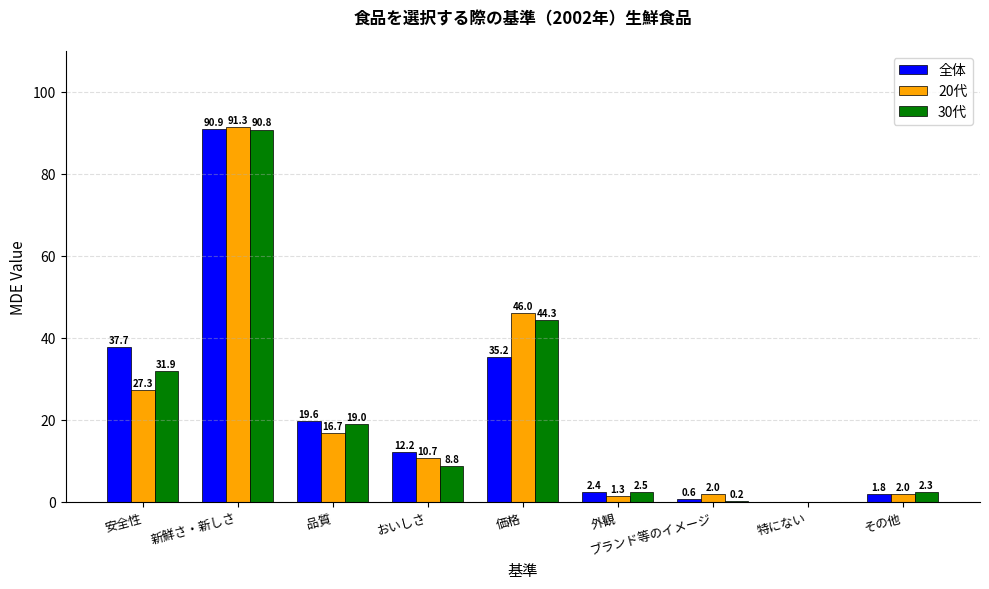

At which category is the sum across all series the highest?

新鮮さ・新しさ